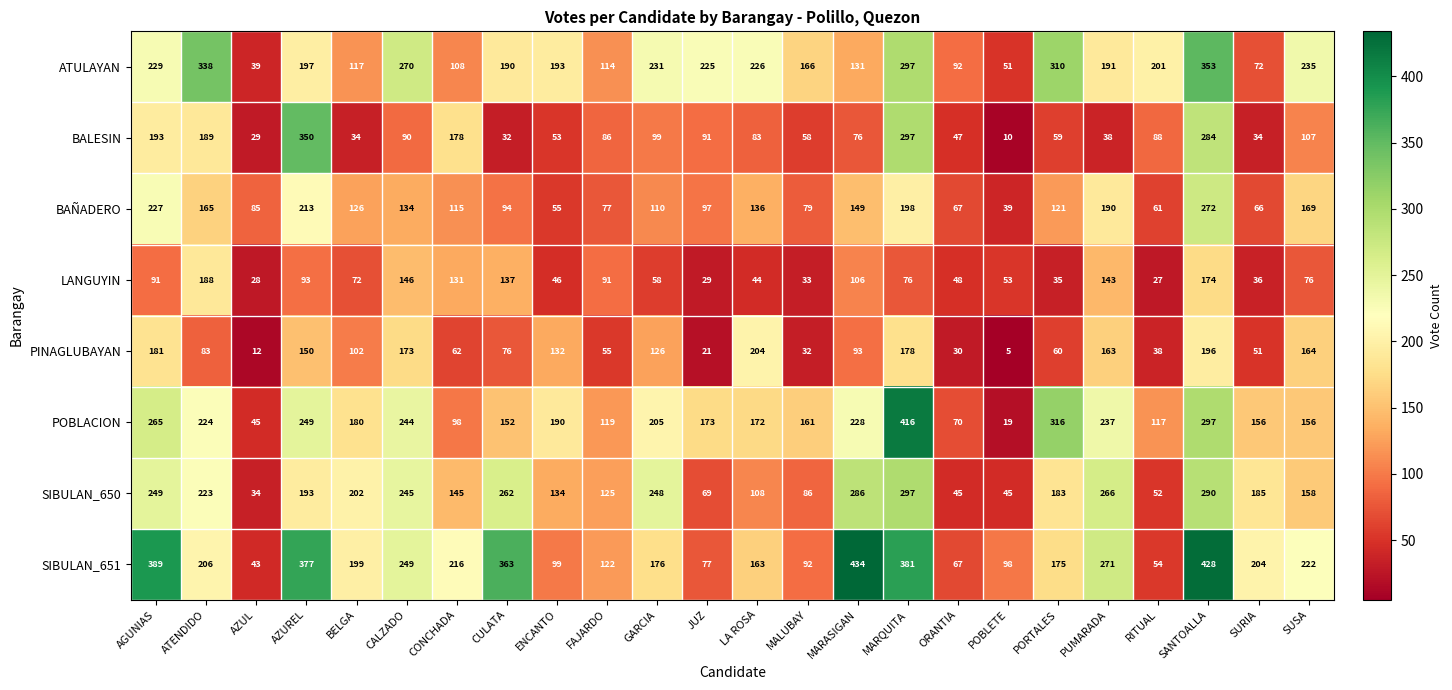

The value of LANGUYIN at FAJARDO is 91. True or false?

True